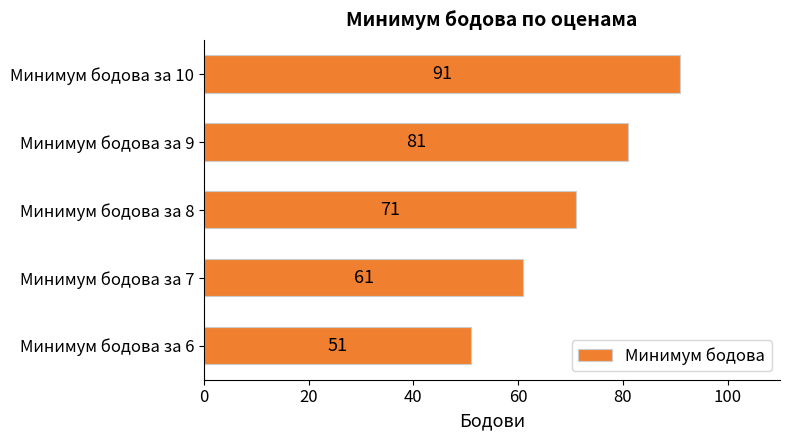

List the labels in order of value, smallest first.

Минимум бодова за 6, Минимум бодова за 7, Минимум бодова за 8, Минимум бодова за 9, Минимум бодова за 10